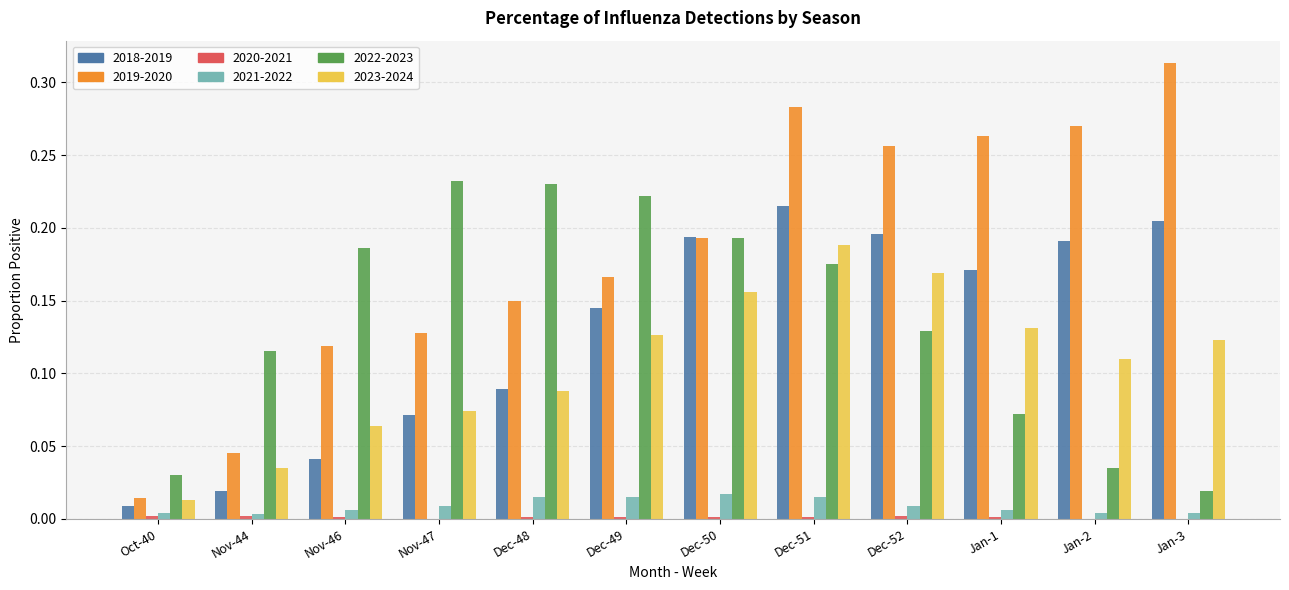

What is the sum of all 2022-2023 values?

1.6